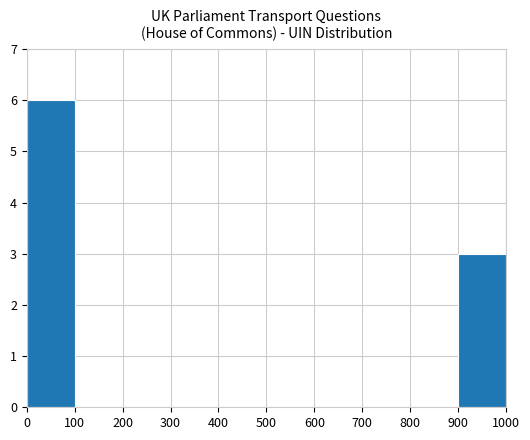

What is the average value?

1